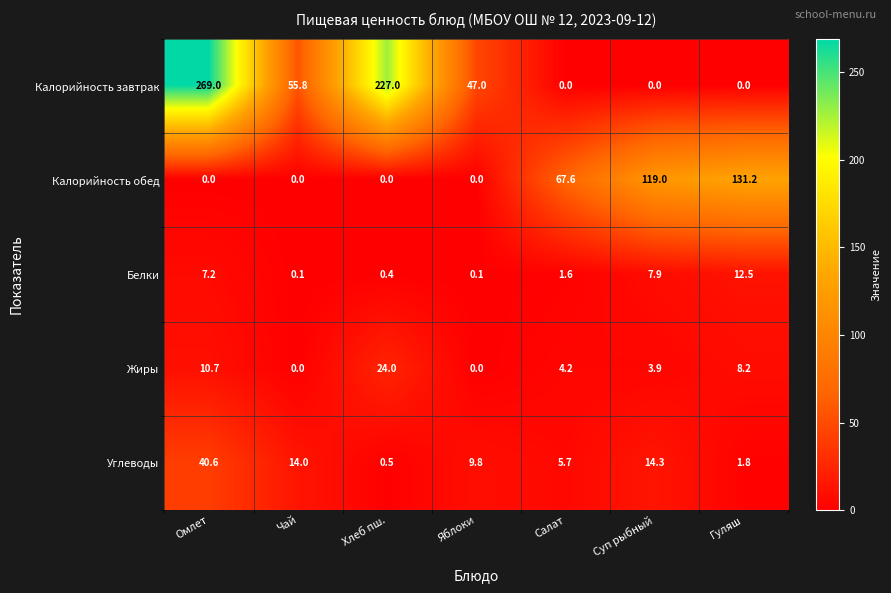

At Салат, list the series in order from largest to smallest.

Калорийность обед, Углеводы, Жиры, Белки, Калорийность завтрак